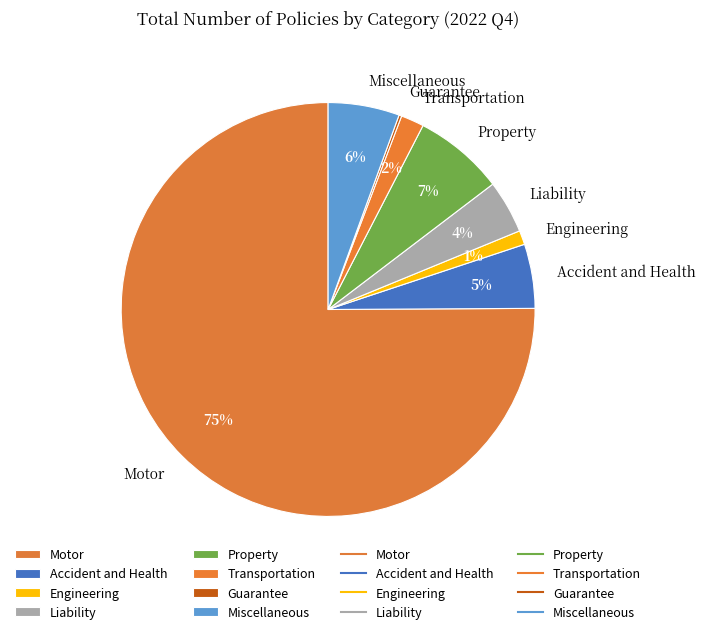

True or false: Accident and Health accounts for 5% of the total.

True